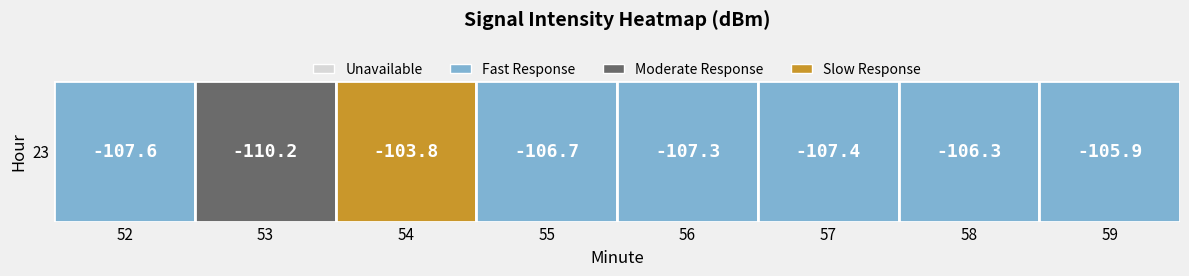

True or false: the data shows -165.6 at 55.

False